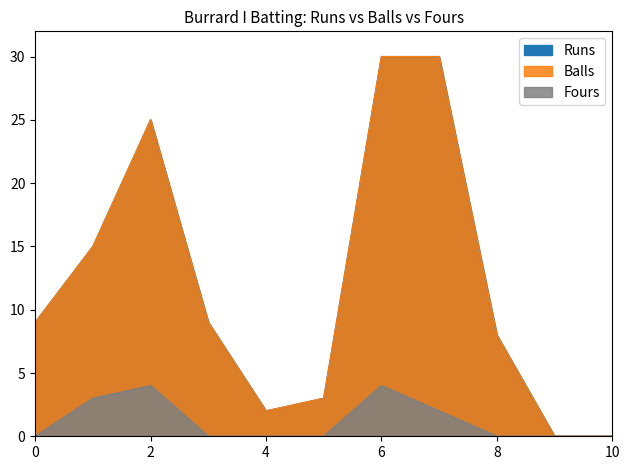

Reading right to left, transcribe all the data shown in this chart.

Runs: 0	0	8	30	30	3	2	9	25	15	9
Balls: 0	0	8	30	30	3	2	9	25	15	9
Fours: 0	0	0	2	4	0	0	0	4	3	0